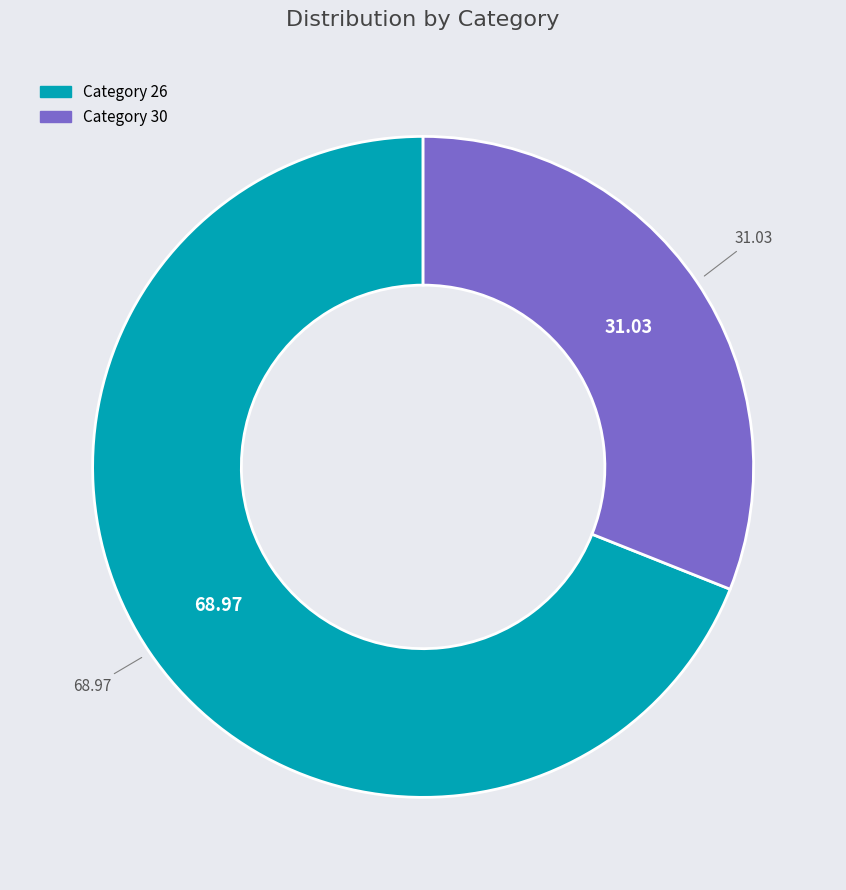

How many segments does this pie chart have?

2